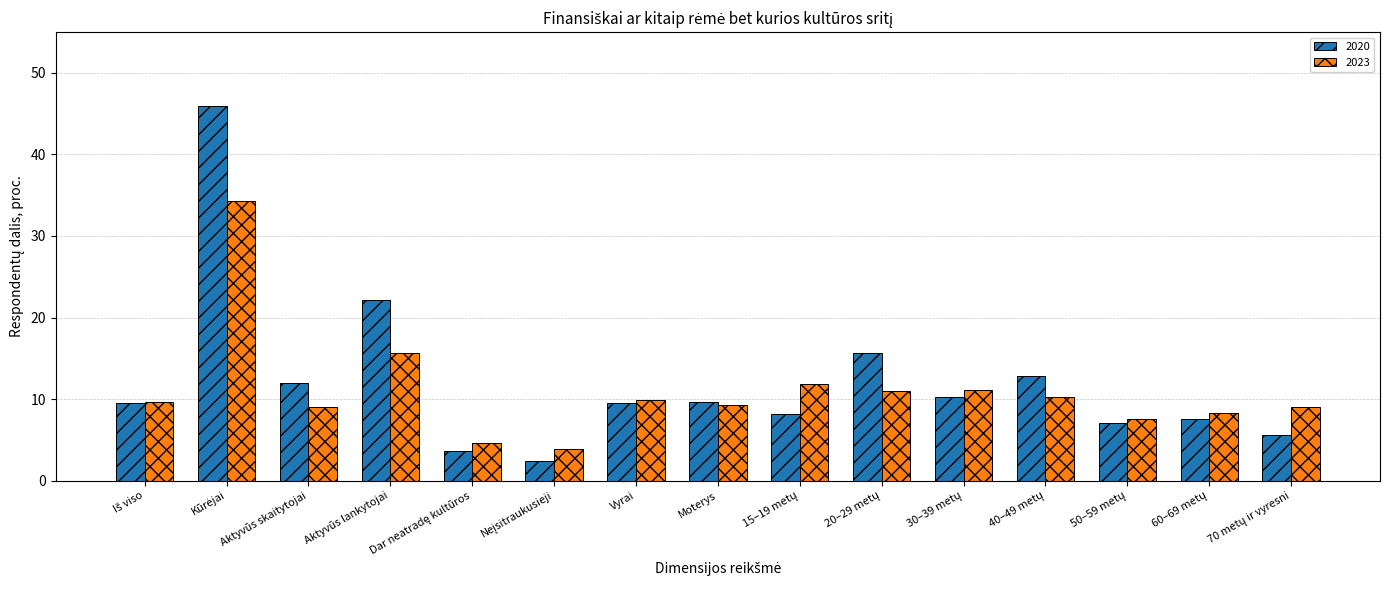

What is the spread (max minus min) of values at Aktyvūs lankytojai?

6.4